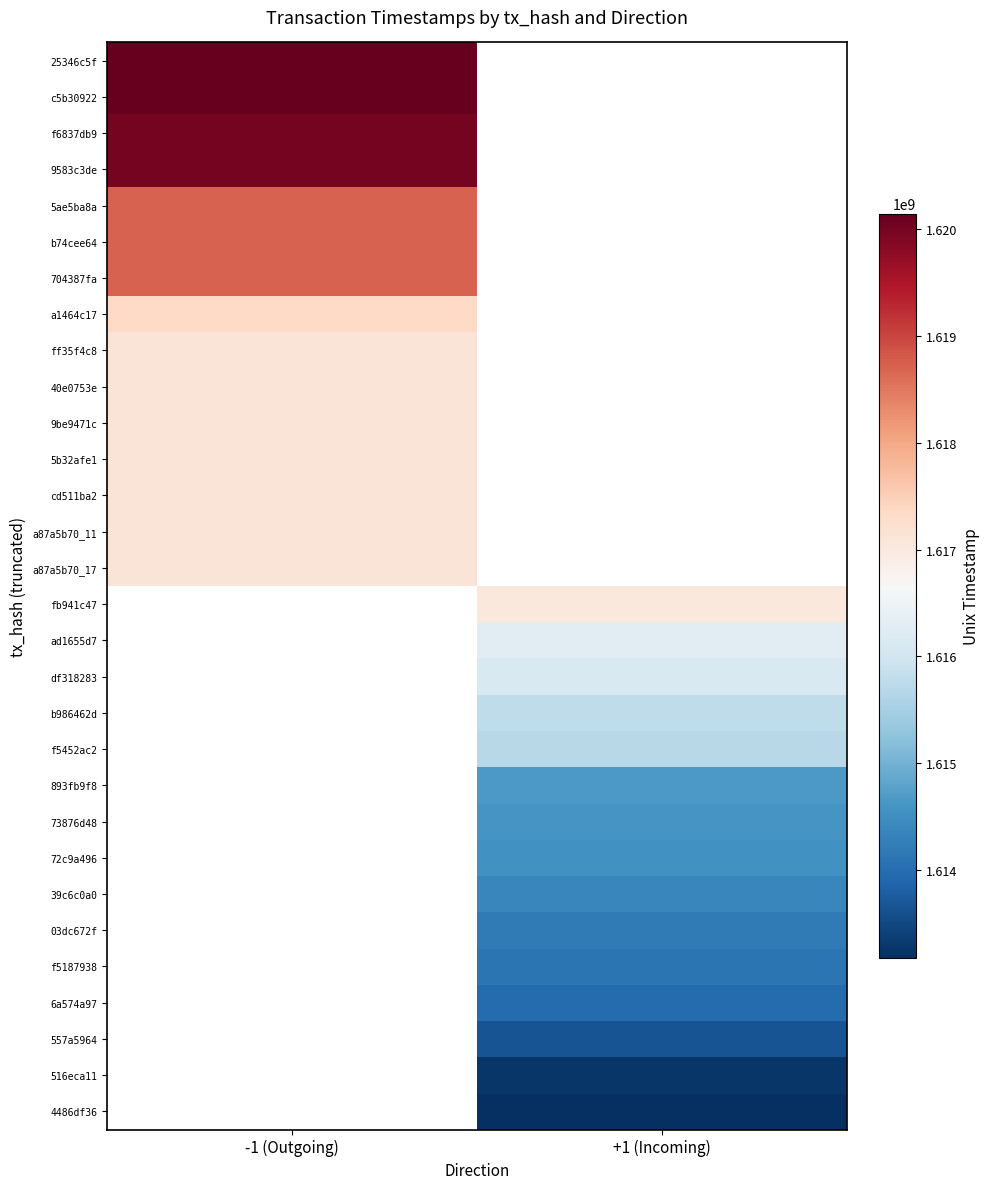

What is the lowest value of the 5b32afe1 series?

1617106703.0